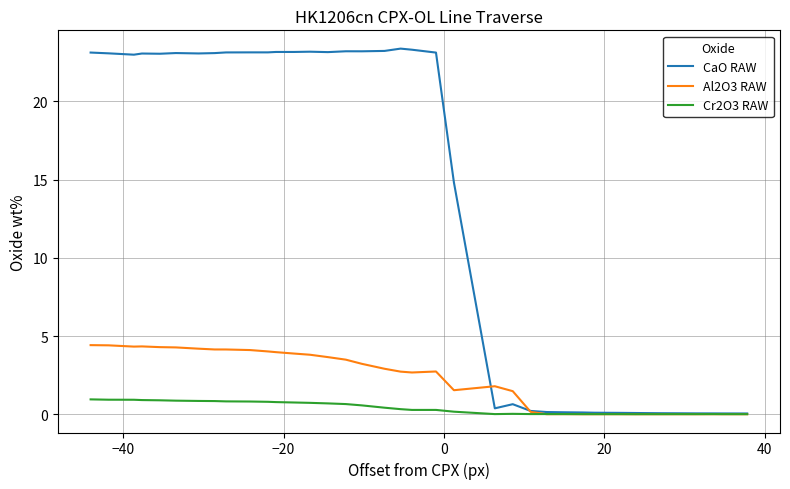

Which series has the largest total across all categories?

CaO RAW